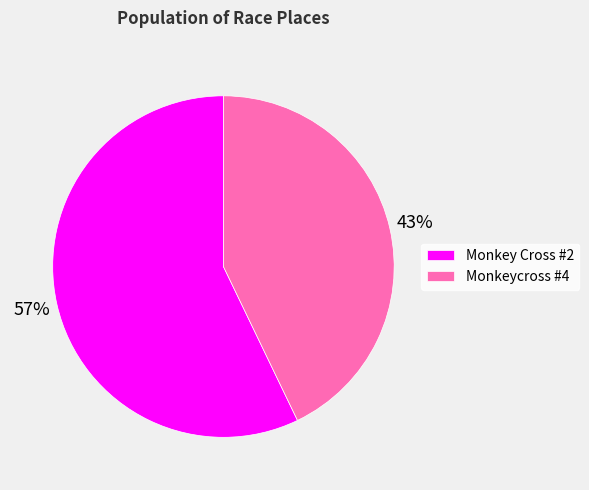

Which has a higher value, Monkey Cross #2 or Monkeycross #4?

Monkey Cross #2